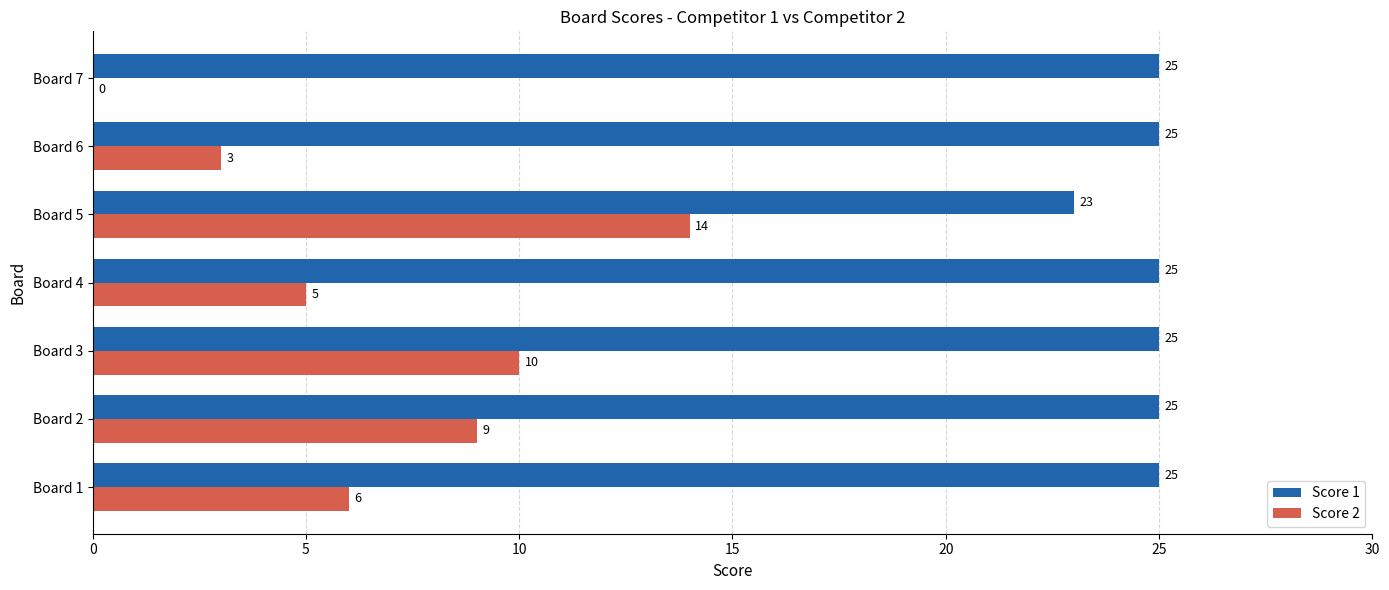

The Score 1 series shows 23 at Board 5. True or false?

True